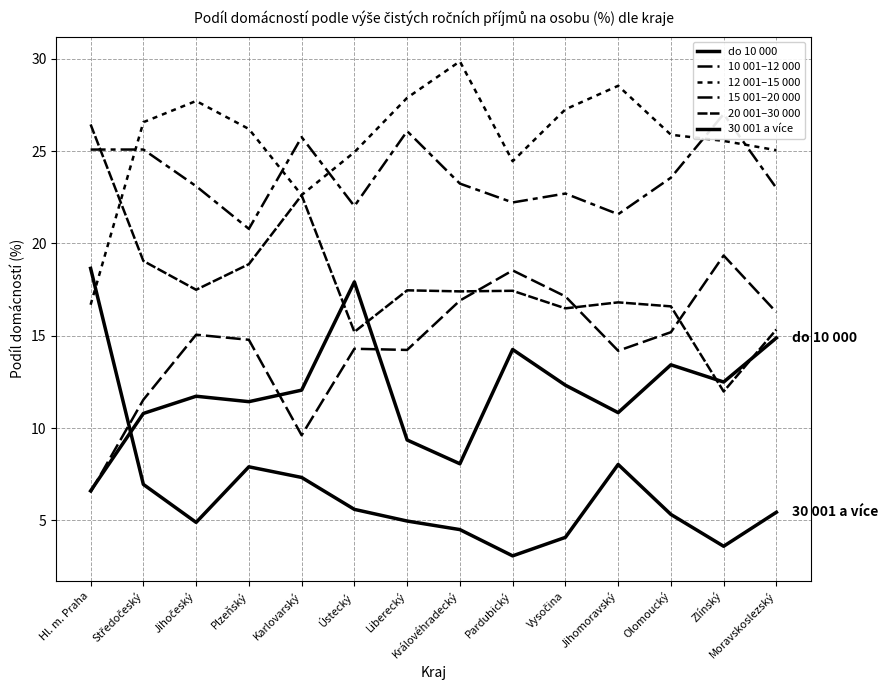

True or false: 30 001 a více and 15 001–20 000 intersect in this chart.

False